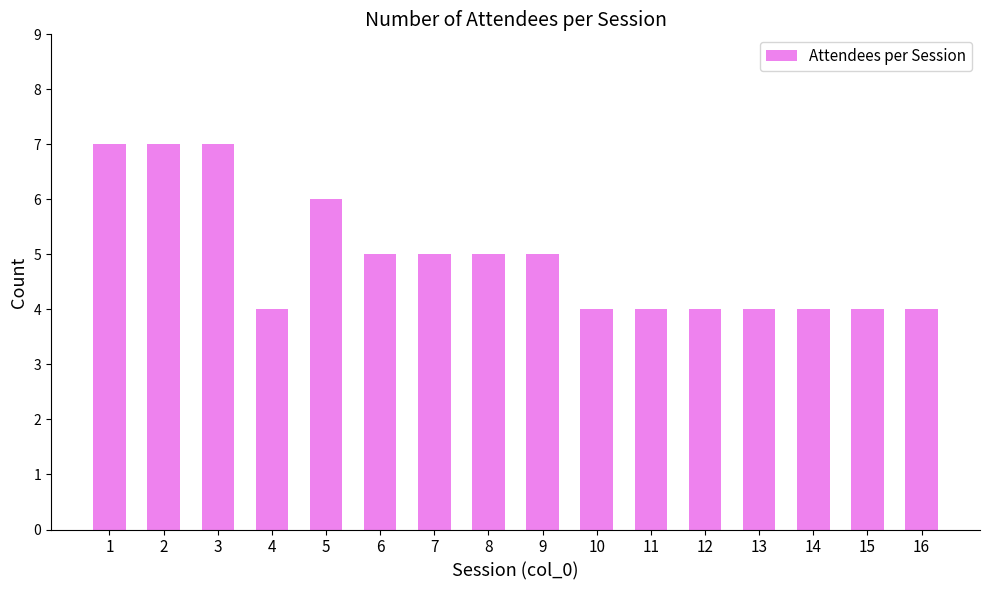

How many bars are there in total?

16